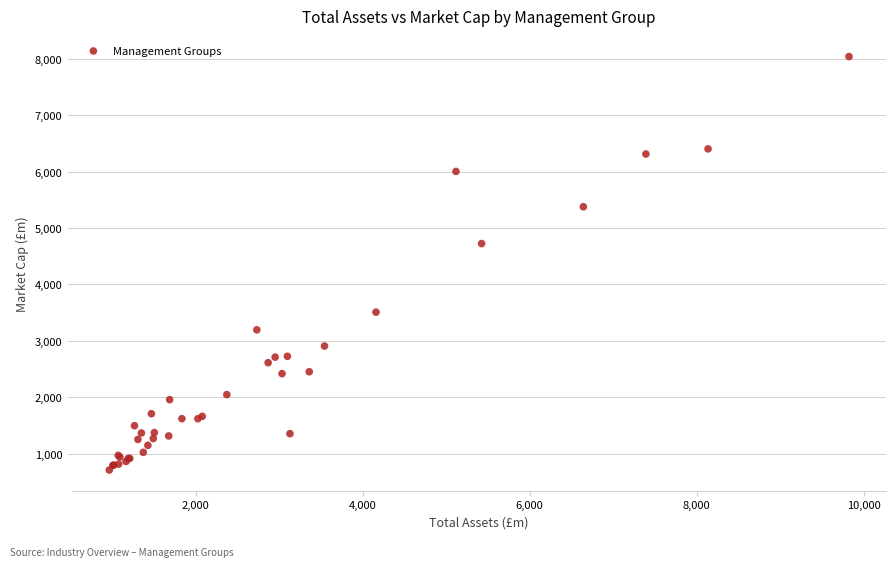

What Y value in the scatter plot is closest to 4372?

4722.6